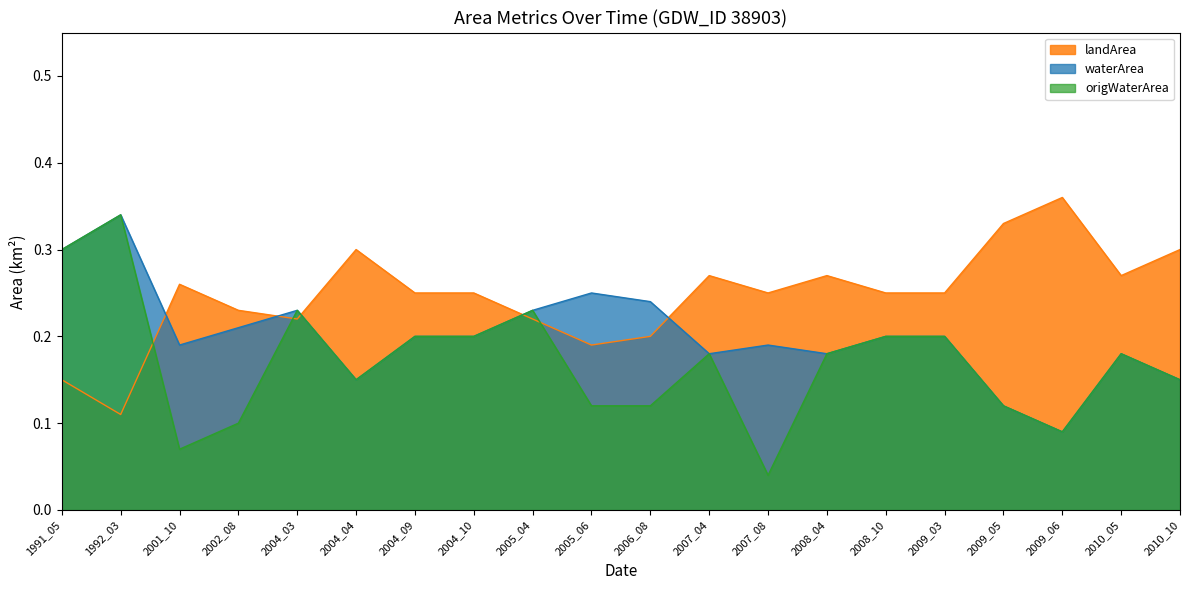

True or false: origWaterArea and waterArea intersect in this chart.

False